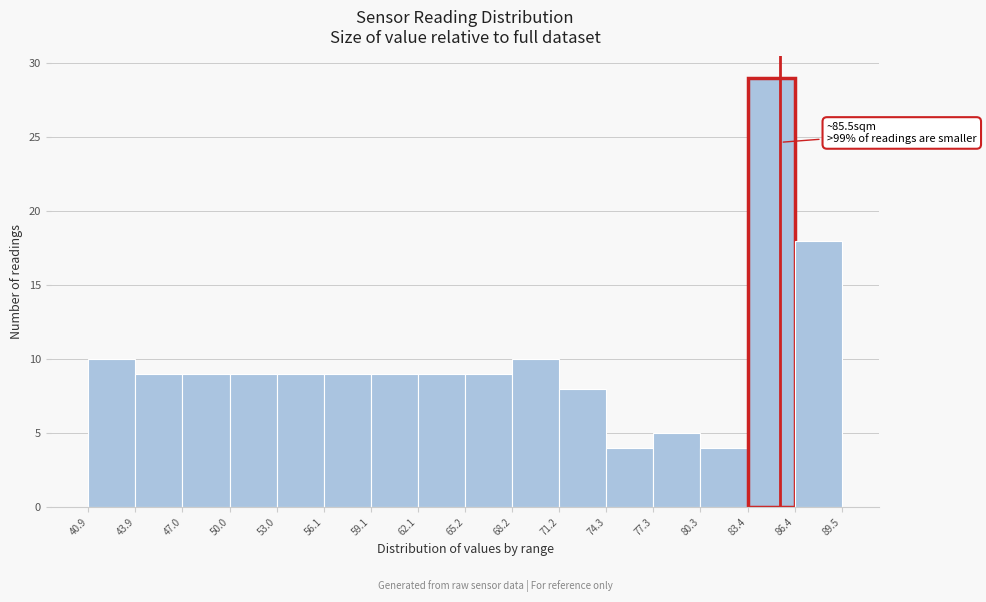

Over which range of the x-axis is the bar tallest?

83.4 to 86.4